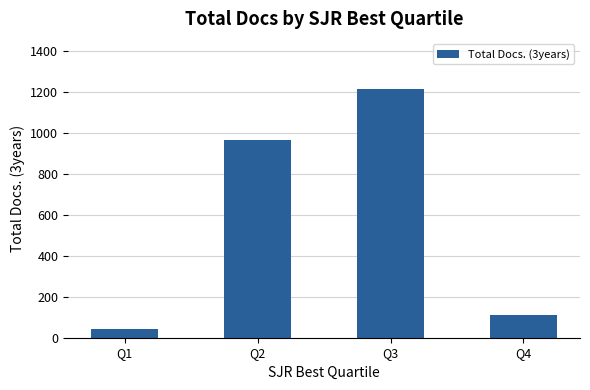

How many data points does each series have?

4